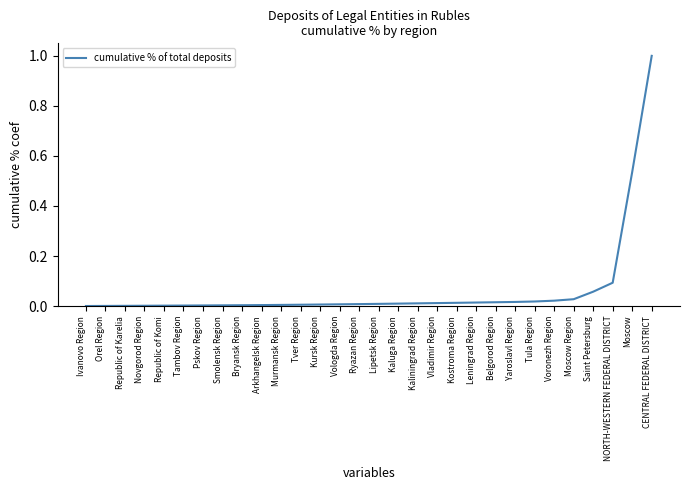

Is it true that the value at Smolensk Region is 0.0?

True